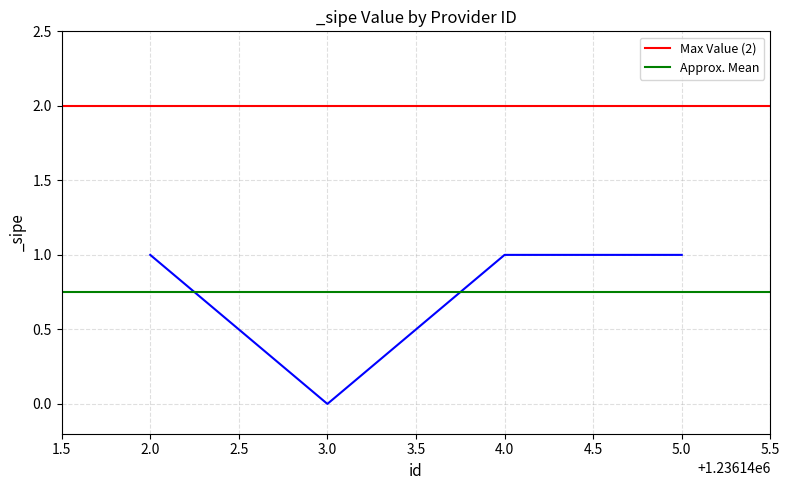

List the series in order of their overall mean, highest first.

Max Value (2), Approx. Mean